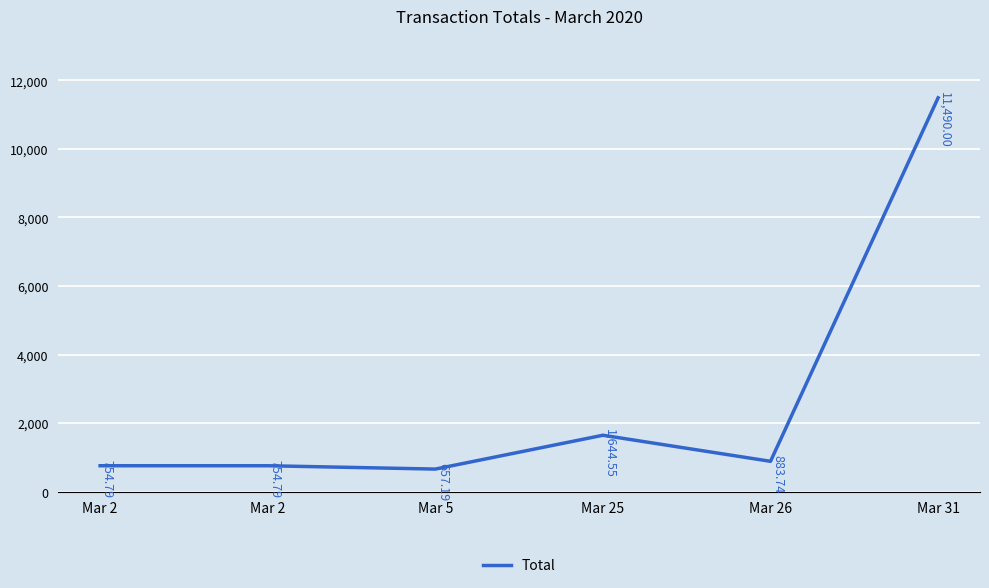

What is the change in value from Mar 2 to Mar 25?

+889.8